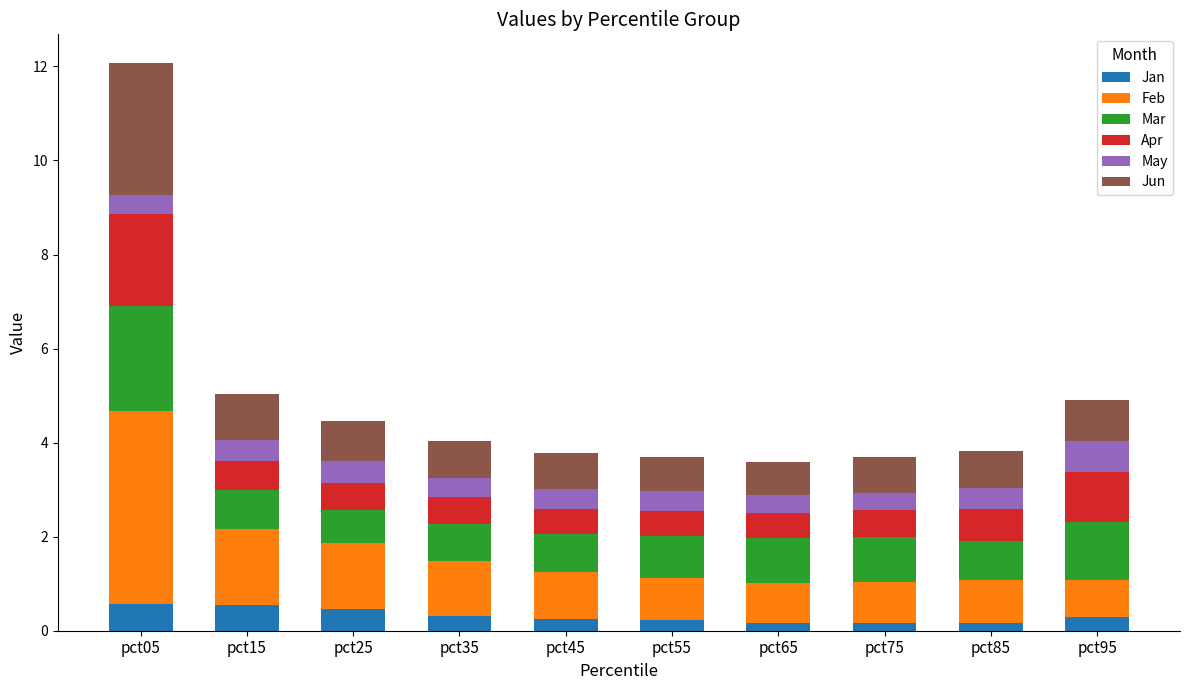

At which category is the sum across all series the highest?

pct05